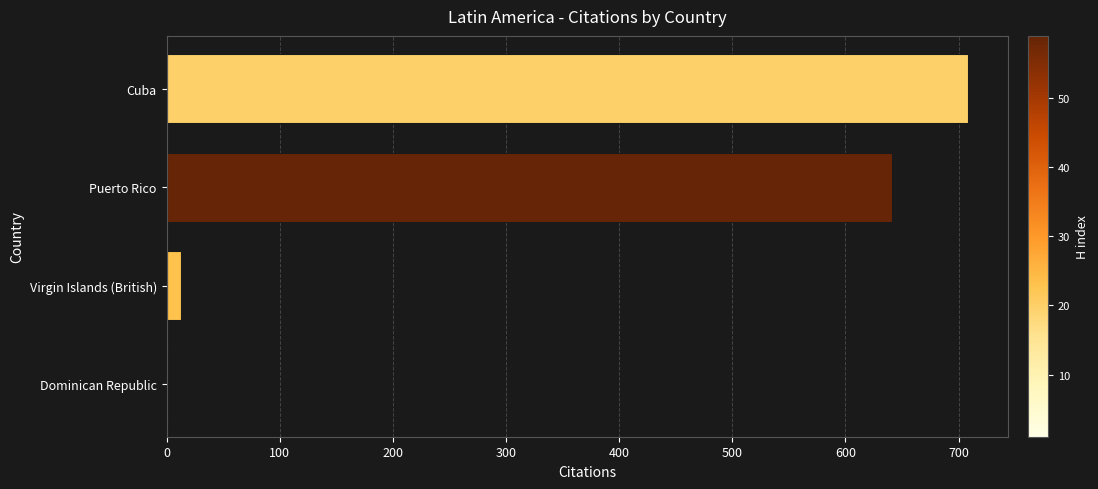

What is the maximum value shown in the chart?

708